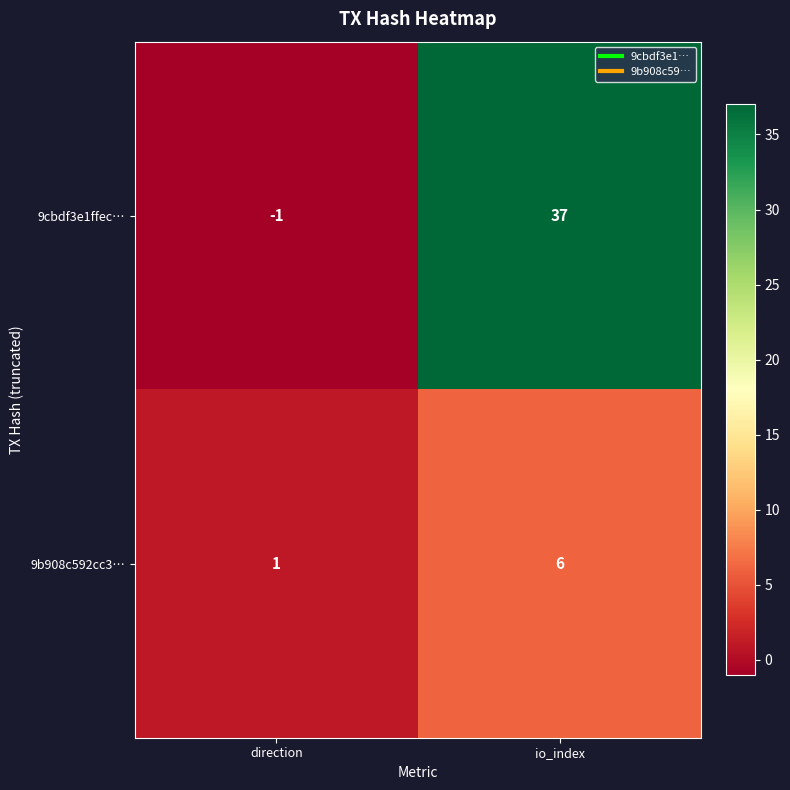

Reading left to right, transcribe all the data shown in this chart.

9cbdf3e1ffec…: -1	37
9b908c592cc3…: 1	6